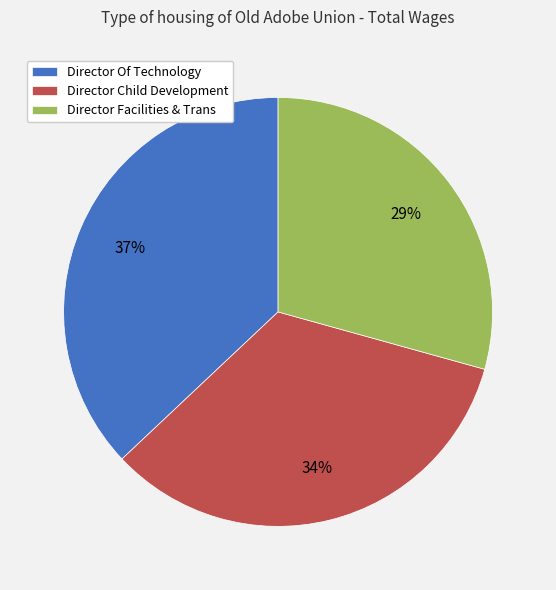

The Director Of Technology slice represents 37% of the pie. True or false?

True